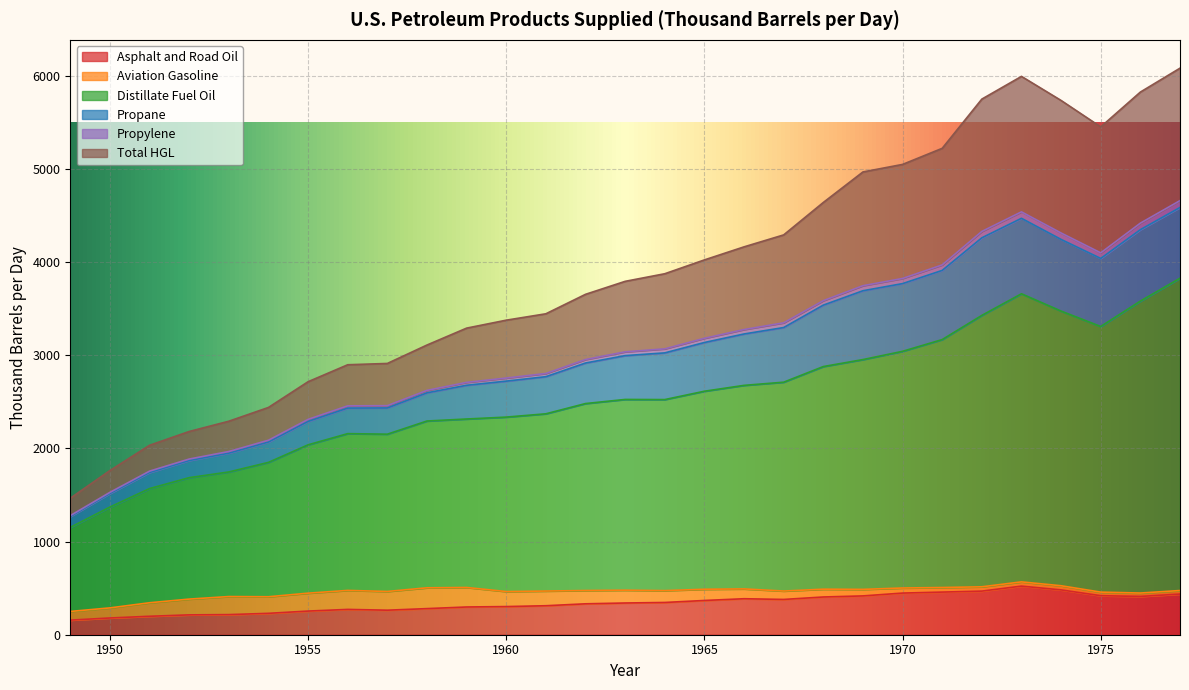

What is the highest value of the Asphalt and Road Oil series?

521.7